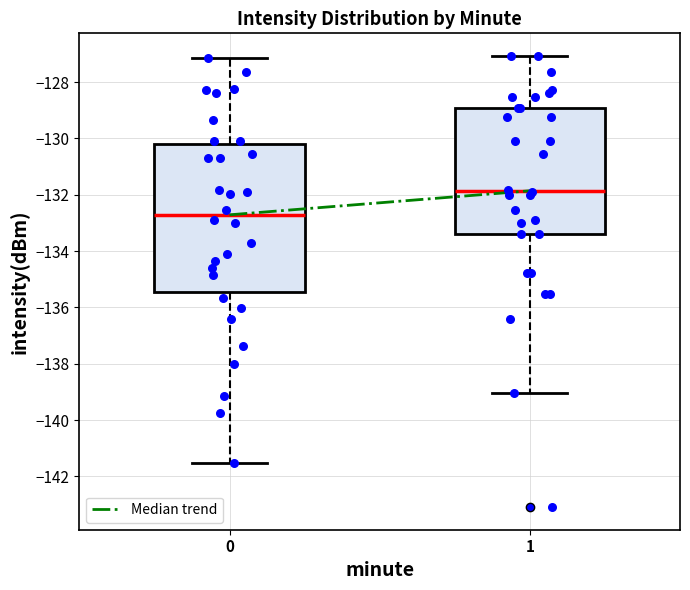

Where does the lower whisker of the box at x = 1 end on the y-axis? The values are not printed on the chart, so give them approximately, as read against the axis.

-139.0